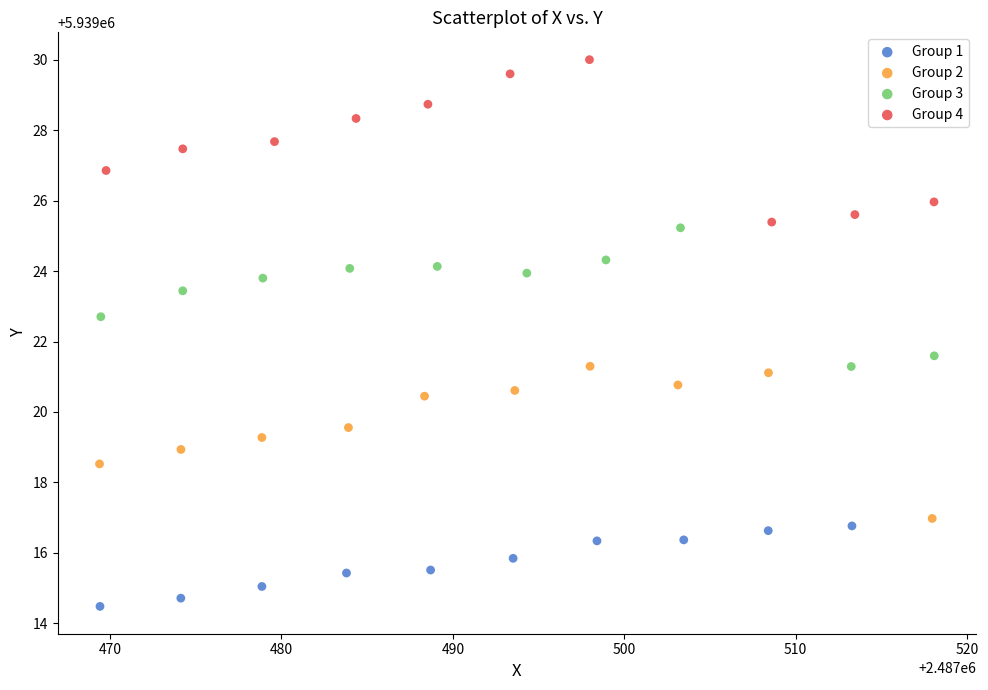

Which series reaches the maximum Y coordinate?

Group 4